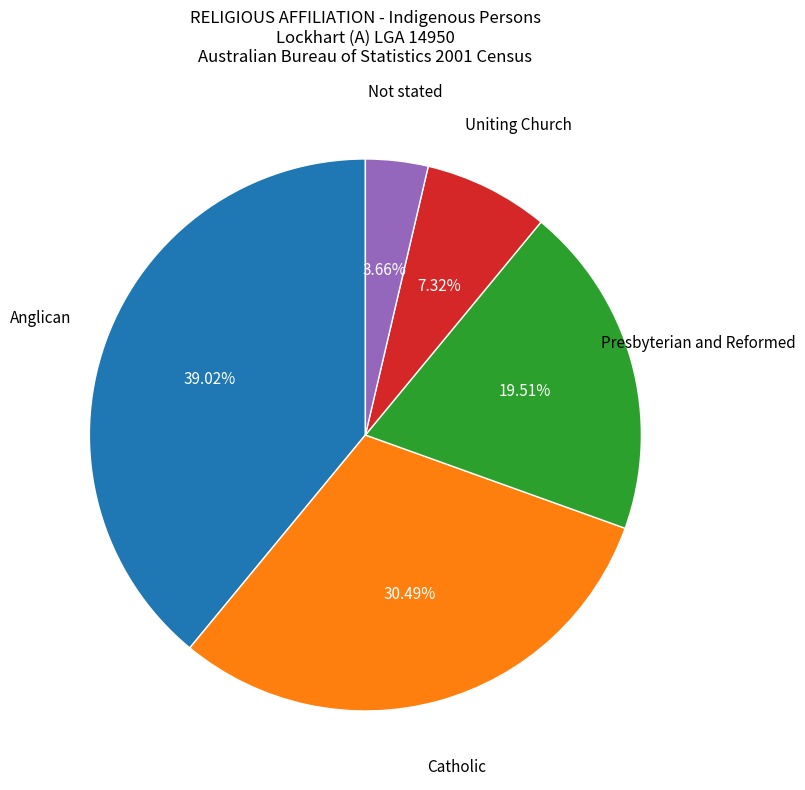

Is there any slice that represents more than half of the pie?

No